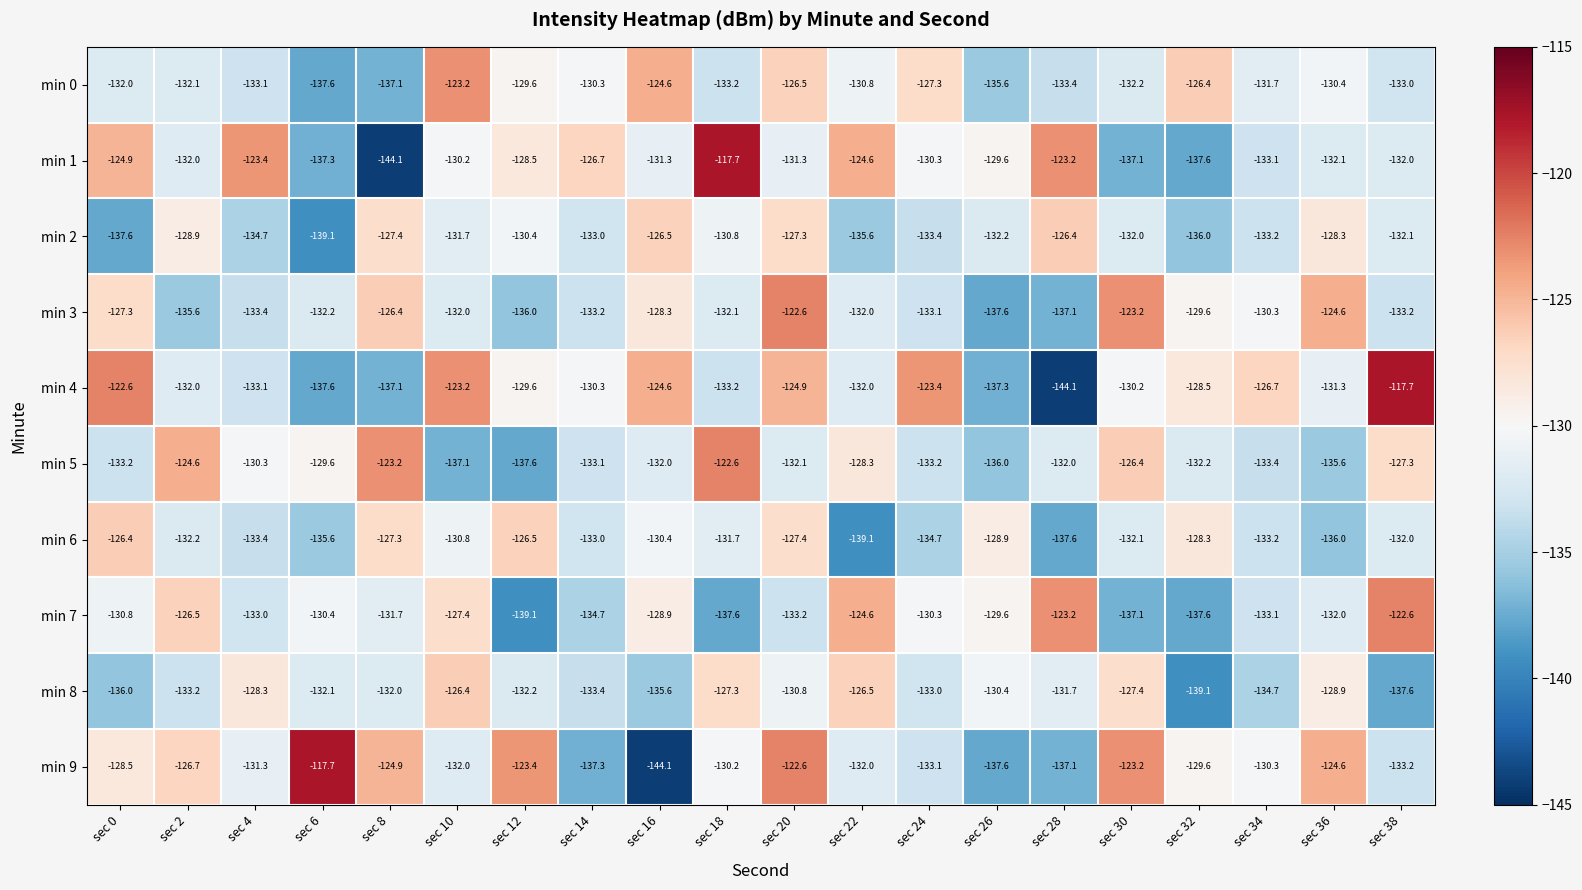

What is the difference between the maximum and minimum values in the min 0 series?

14.4